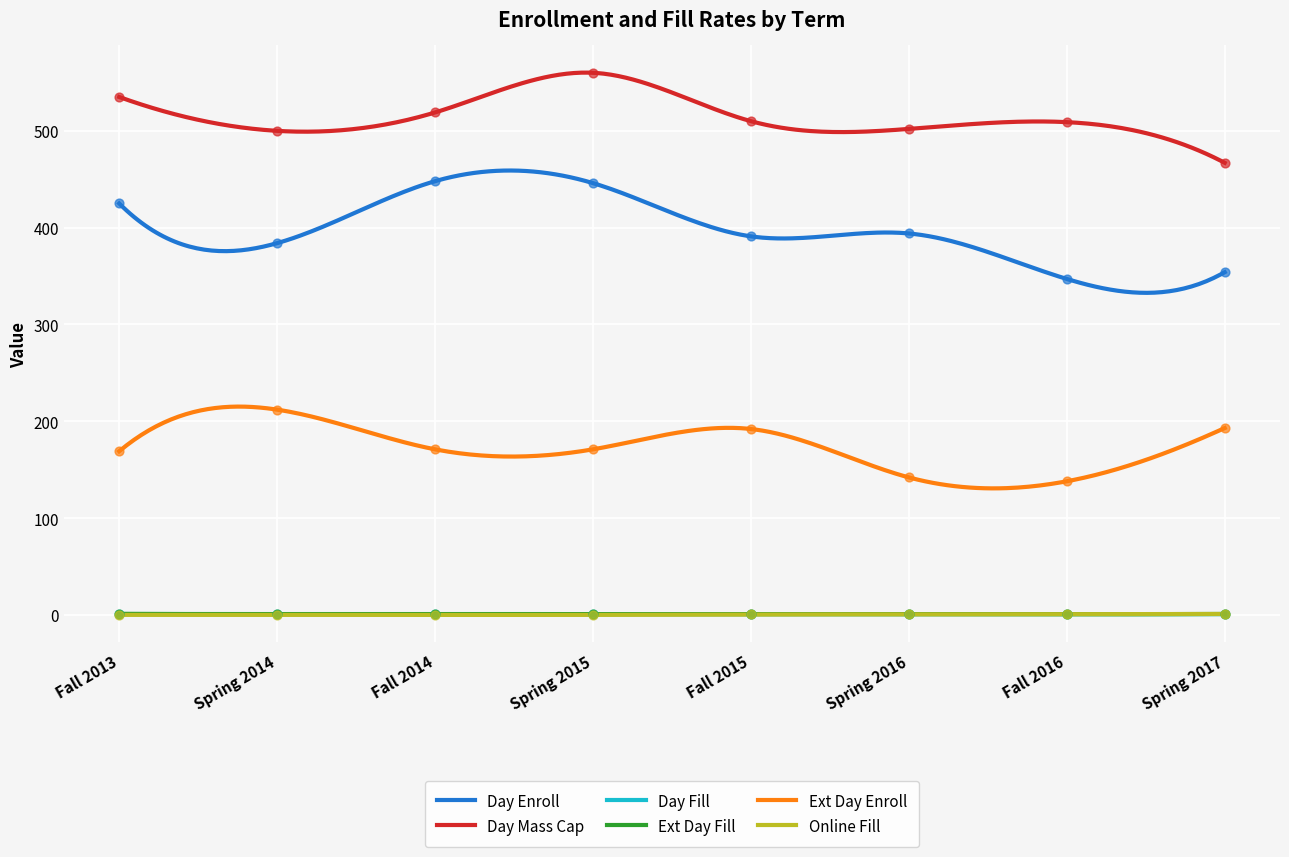

At how many categories does at least one series exceed 18?

8